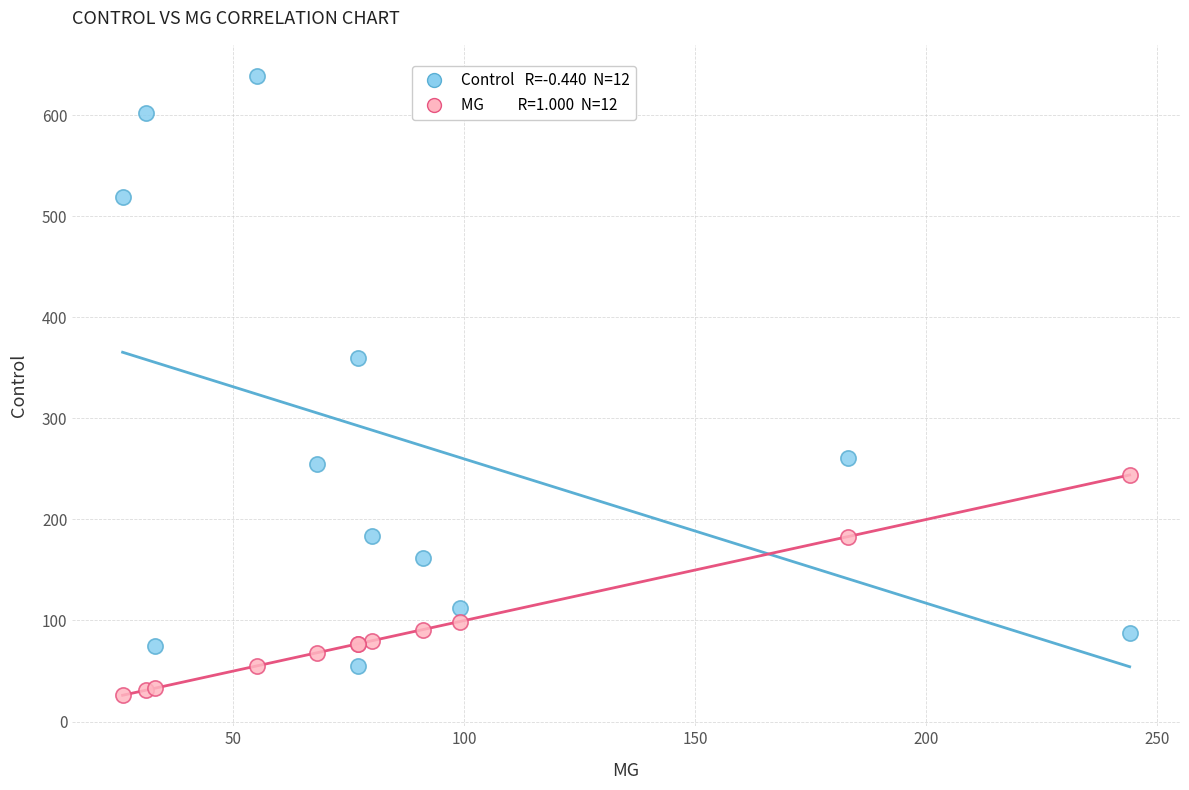

Across all series, what Y value is closest to 332?

360